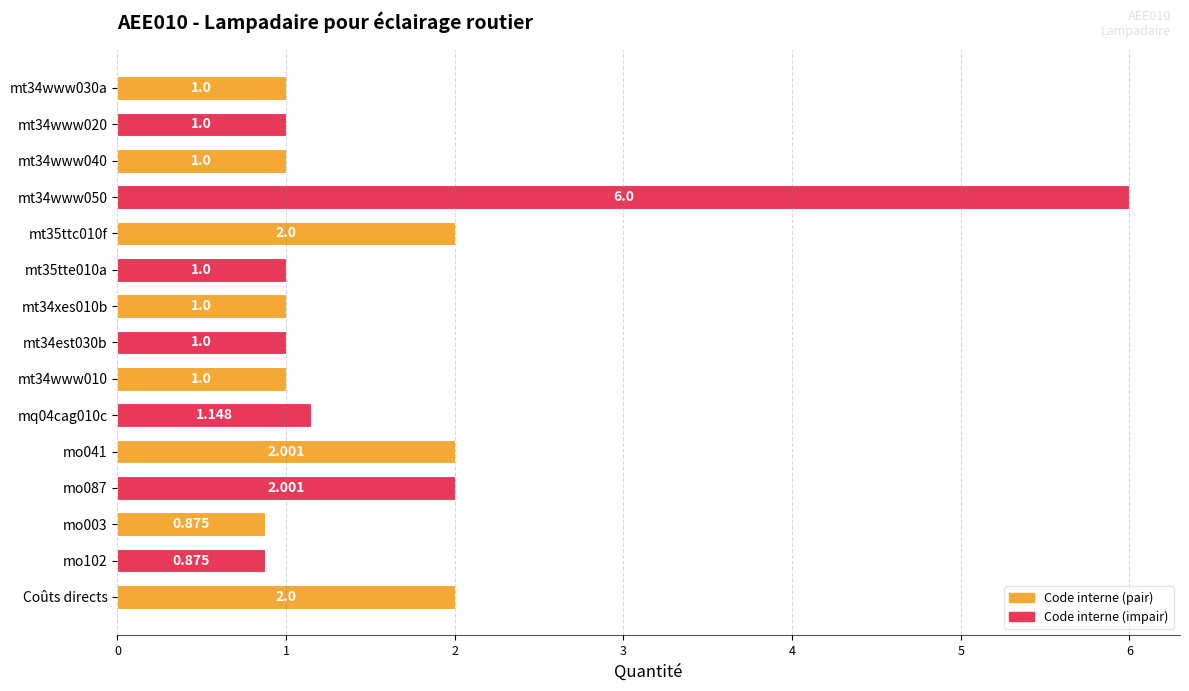

Where is the data nearest to the value 3?

mo041